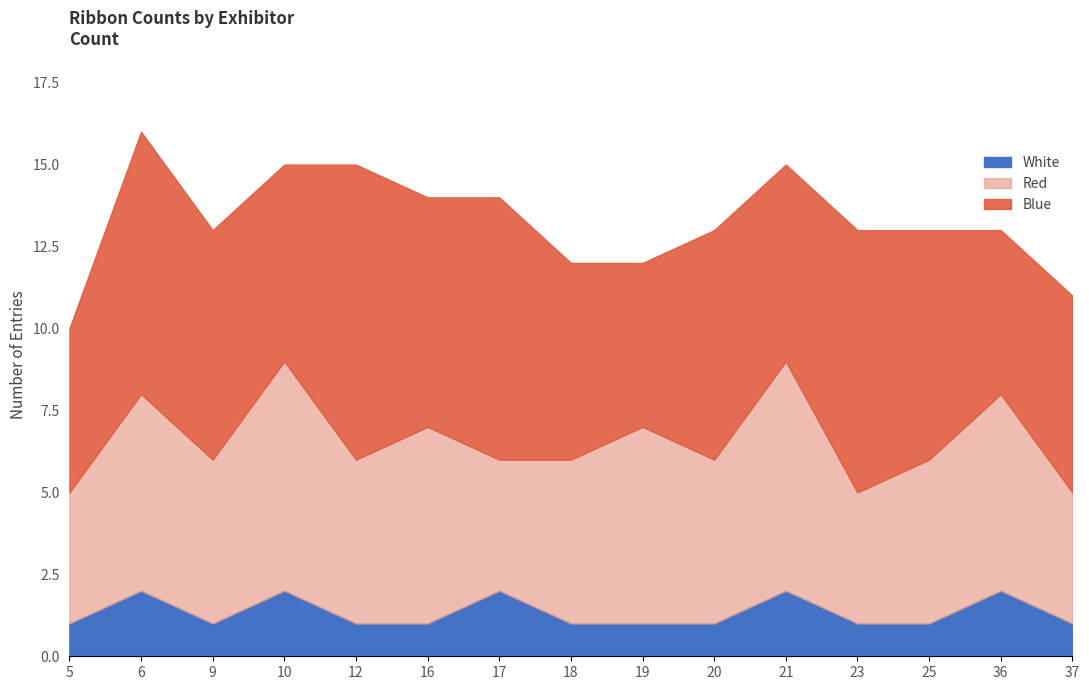

What is the total value across all series at 36?

13